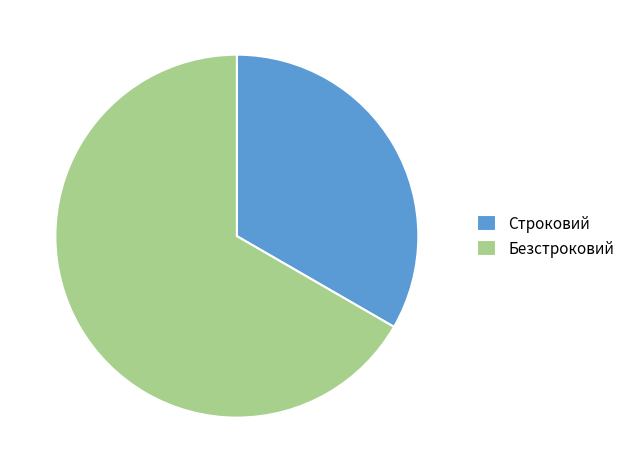

Is it true that Безстроковий is 57% of the pie?

False